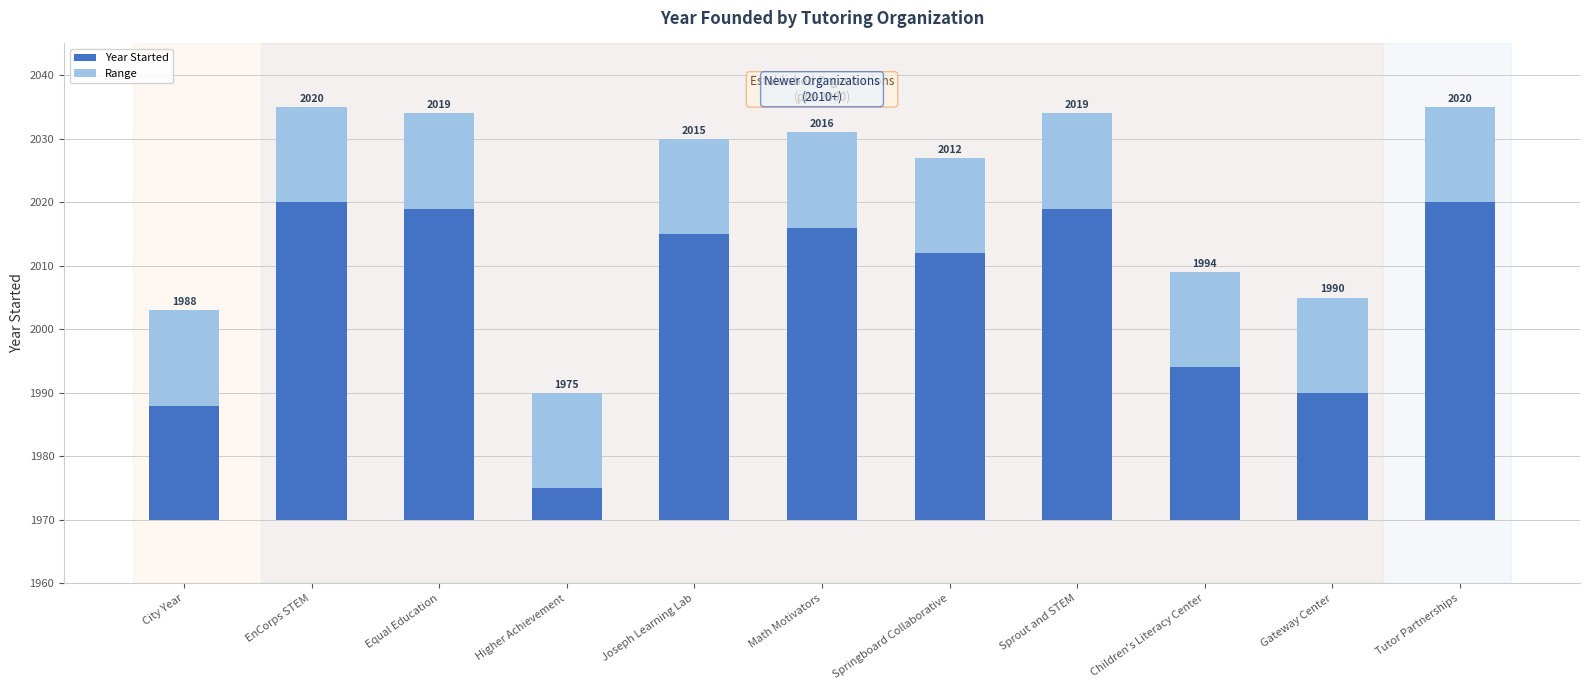

What is the label of the 1st bar from the left?

City Year